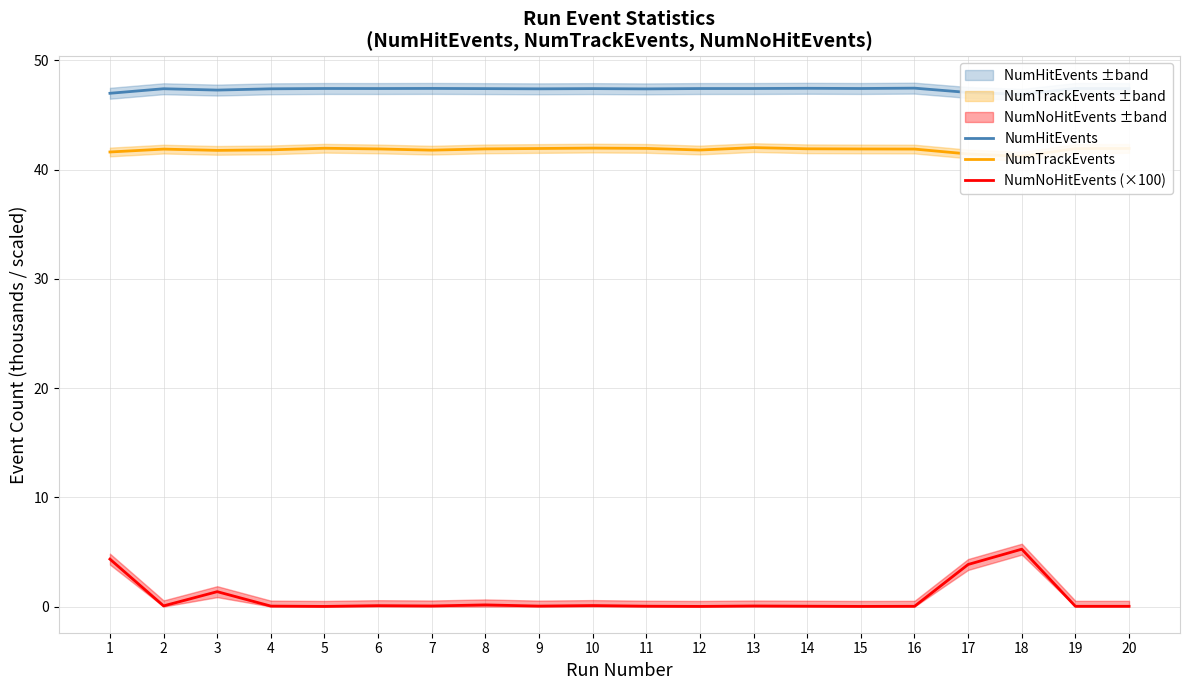

What is the difference between the highest and lowest values at 15?

47.4